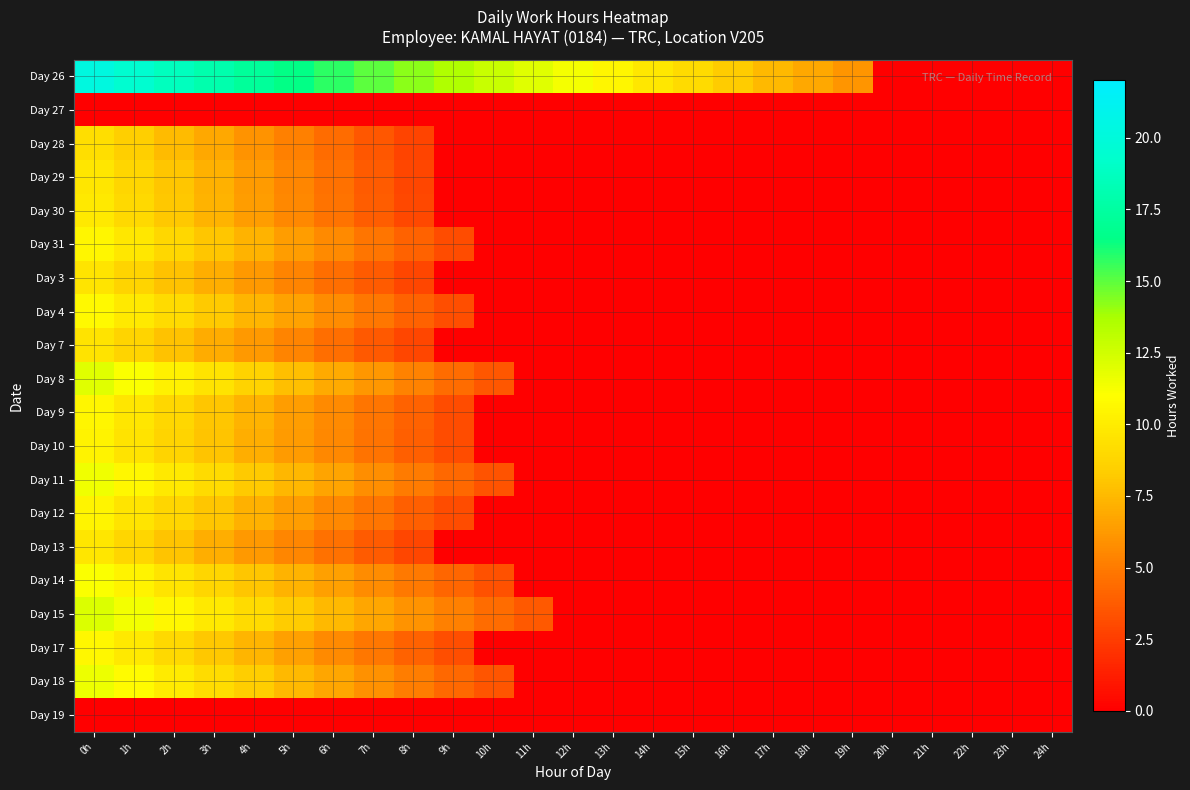

Between 20h and 11h, which is larger?

11h